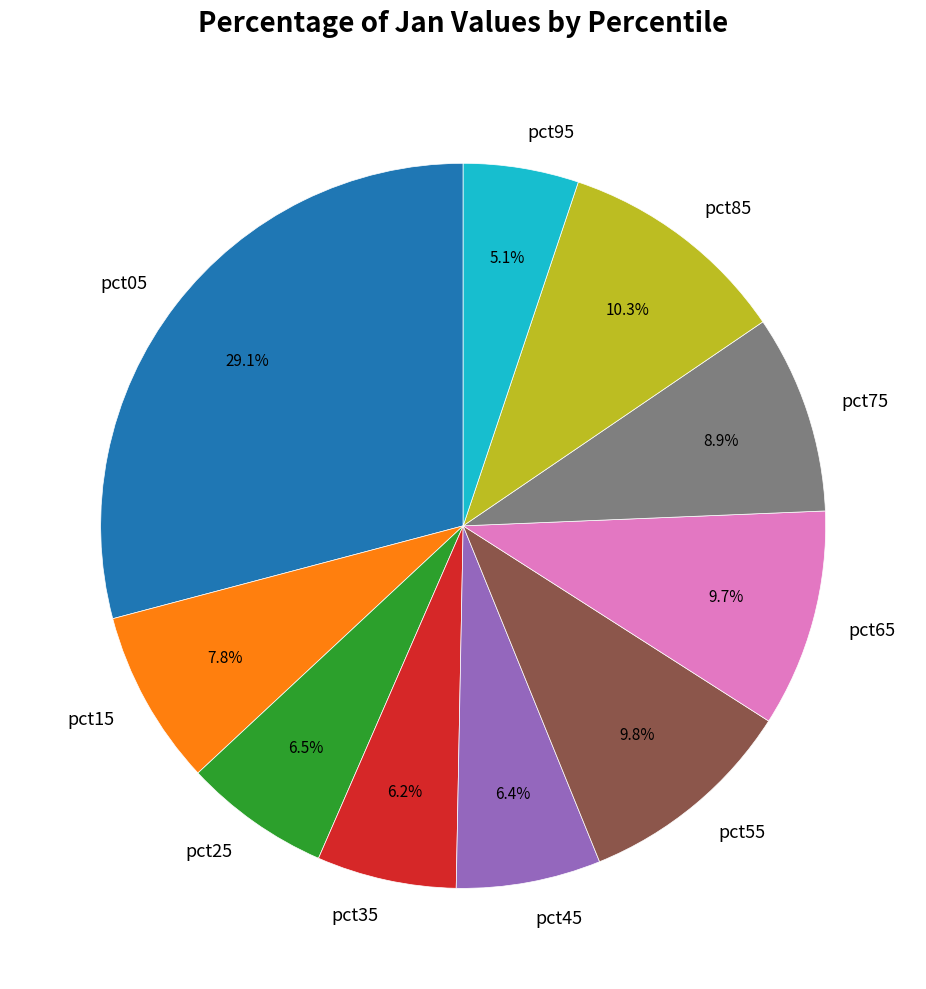

How many segments does this pie chart have?

10